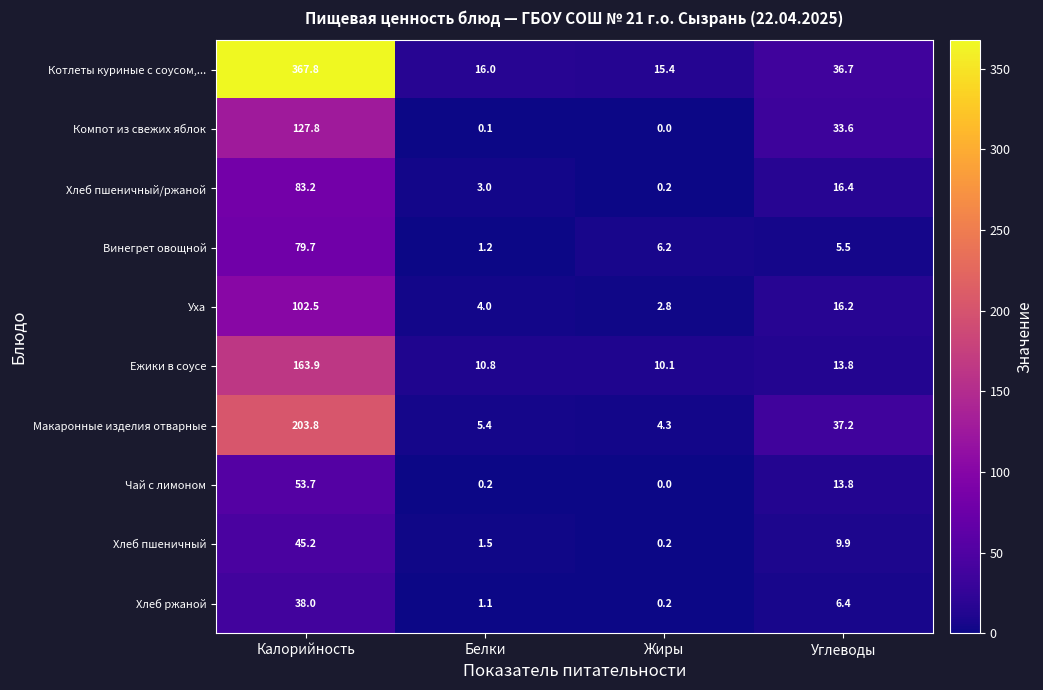

Rank the categories by Котлеты куриные с соусом,... value from lowest to highest.

Жиры, Белки, Углеводы, Калорийность